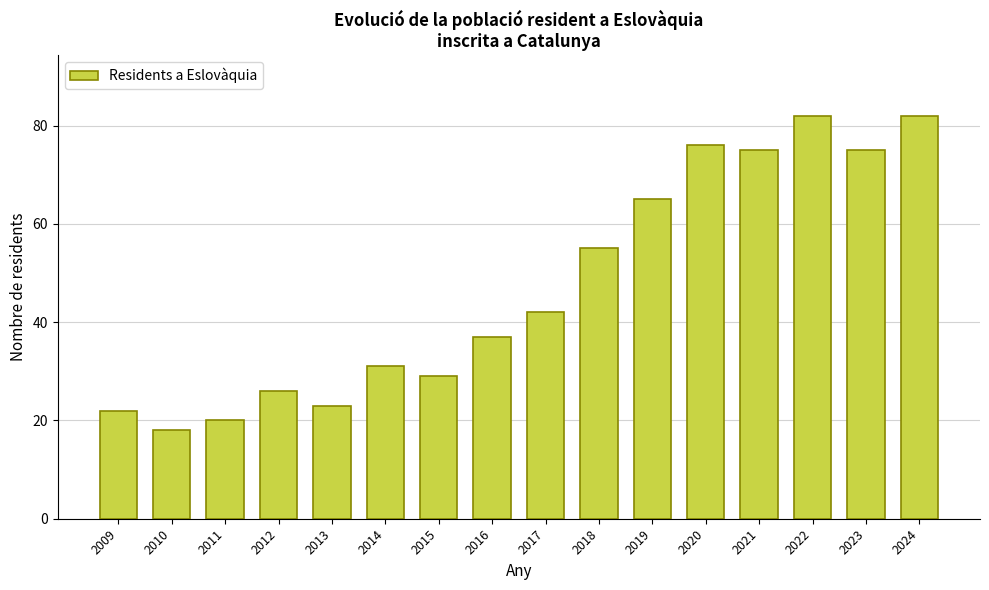

The value at 2015 is 42. True or false?

False